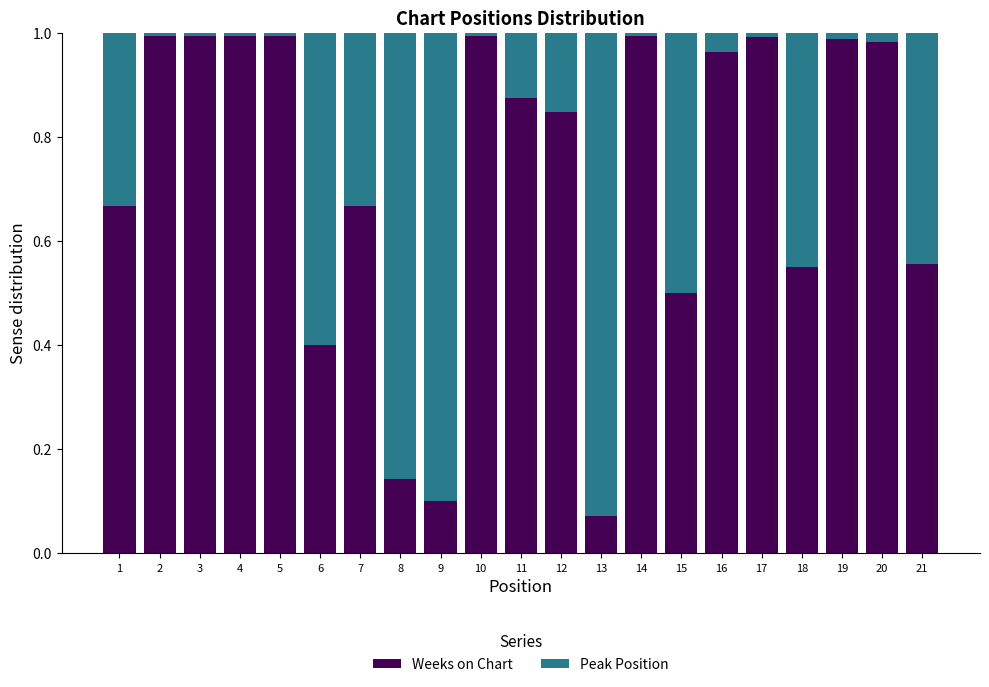

How many bars are there in total?

21